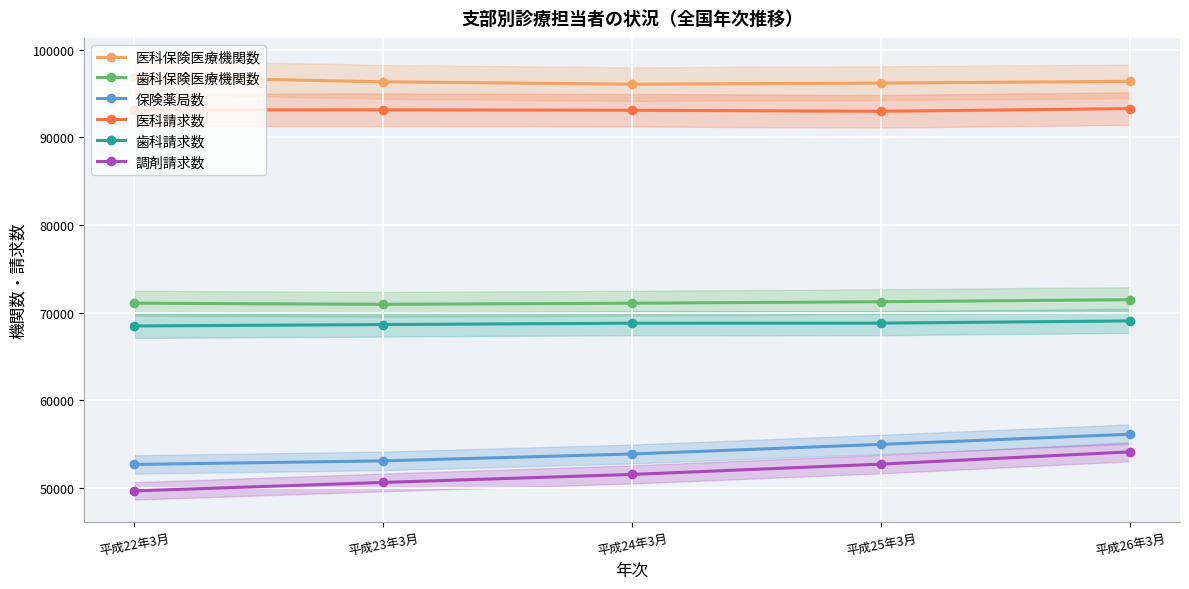

What is the difference between the highest and lowest values at 平成26年3月?

42294